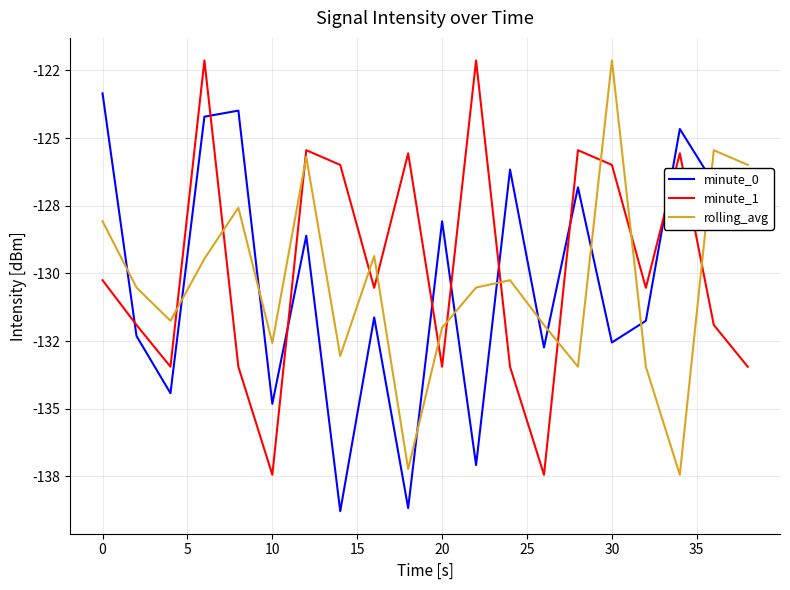

What are all the series names shown in the legend?

minute_0, minute_1, rolling_avg